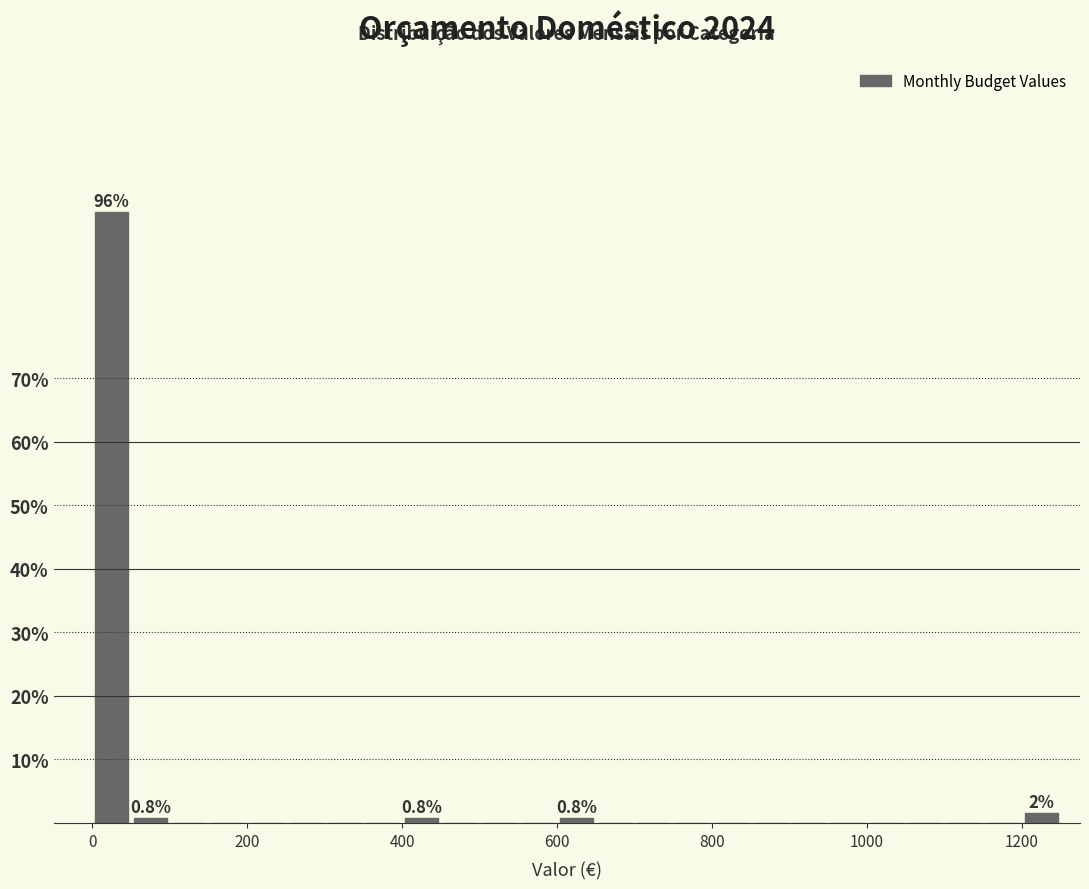

Around what value on the x-axis is the tallest bar? Give the approximate position of its centre, as read against the axis.

20